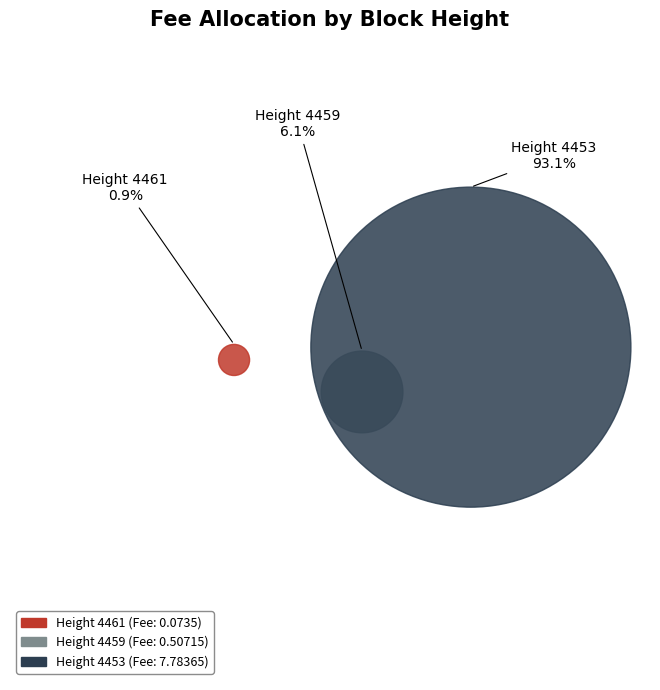

To the nearest percent, what is the difference between the largest and smallest slice percentages?

92%